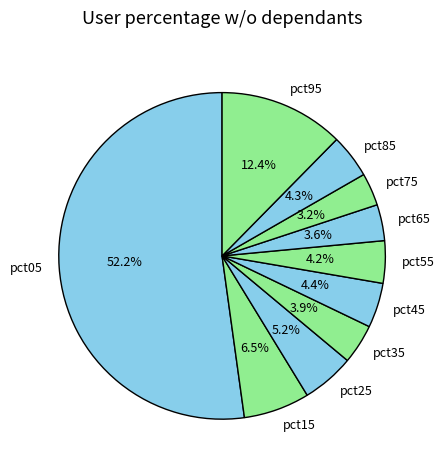

Which slice is the largest?

pct05